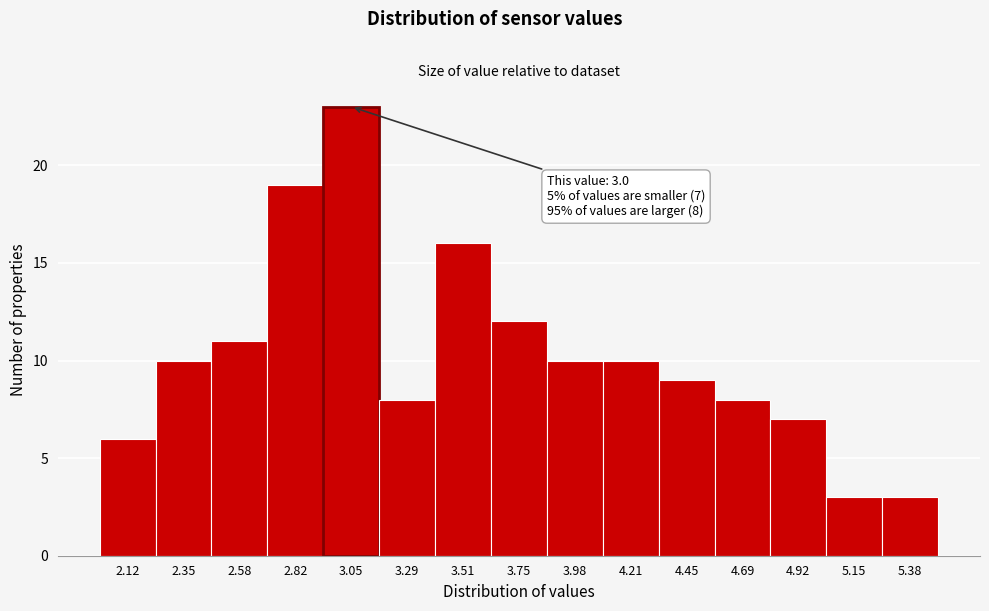

Reading left to right, extract all data points from this chart.

6	10	11	19	23	8	16	12	10	10	9	8	7	3	3